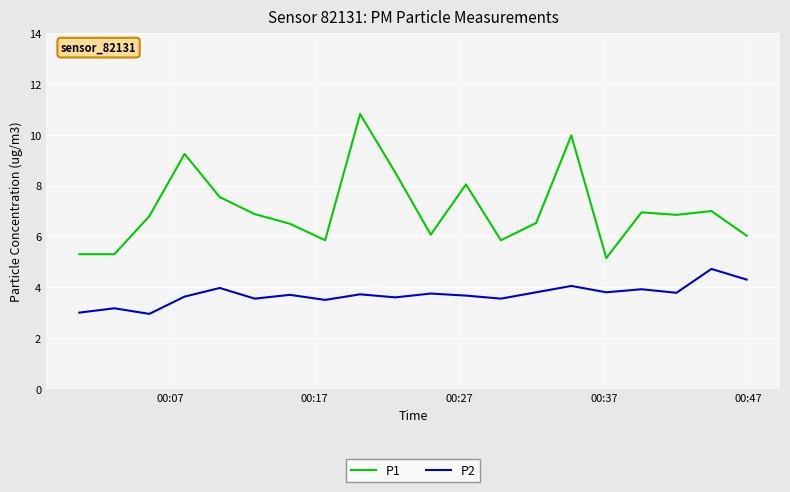

What is the sum of all P2 values?

74.1